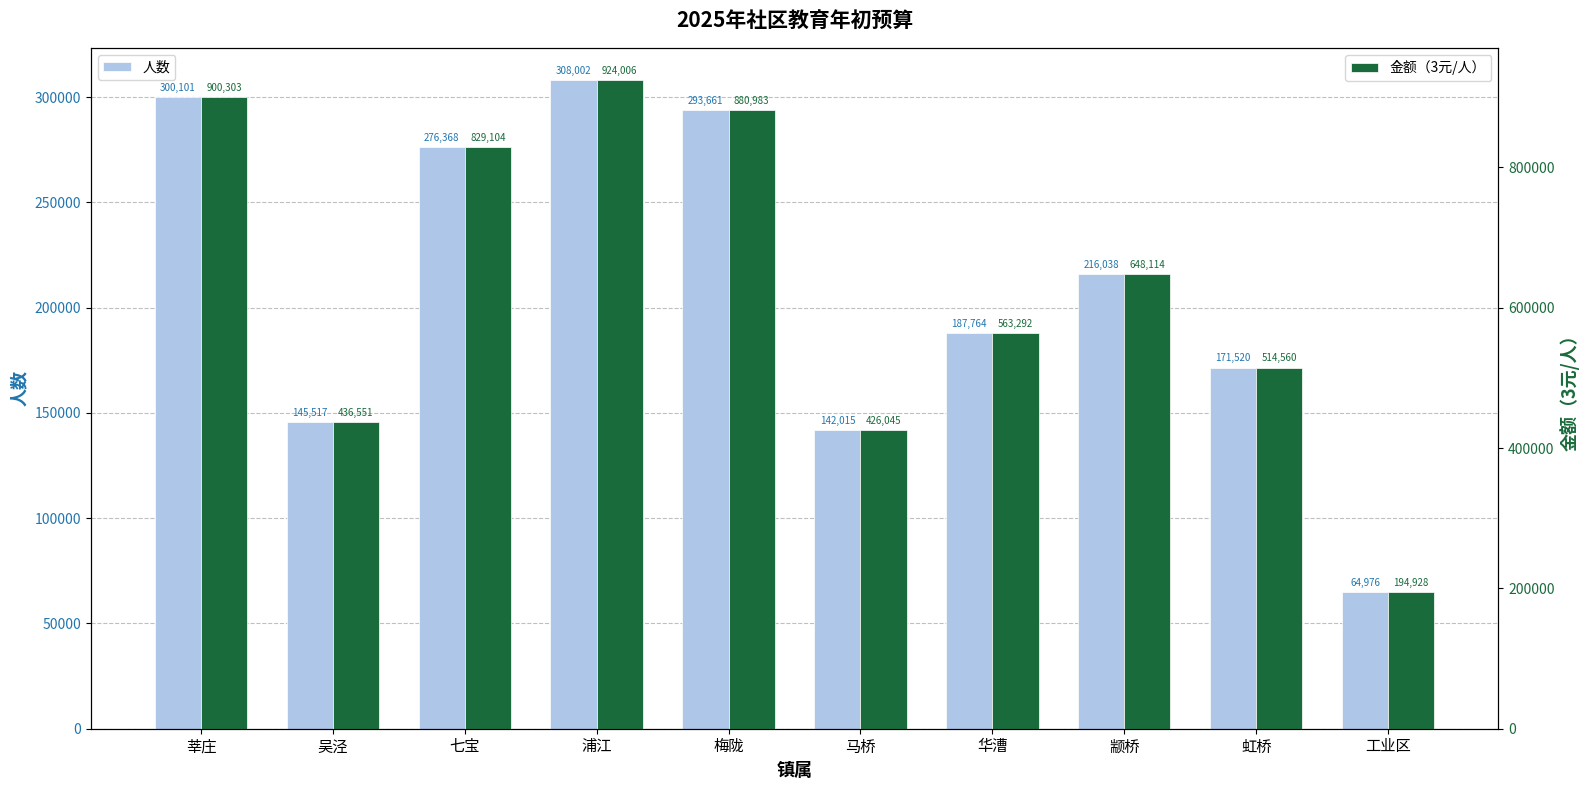

What is the sum of all 金额（3元/人） values?

6317886